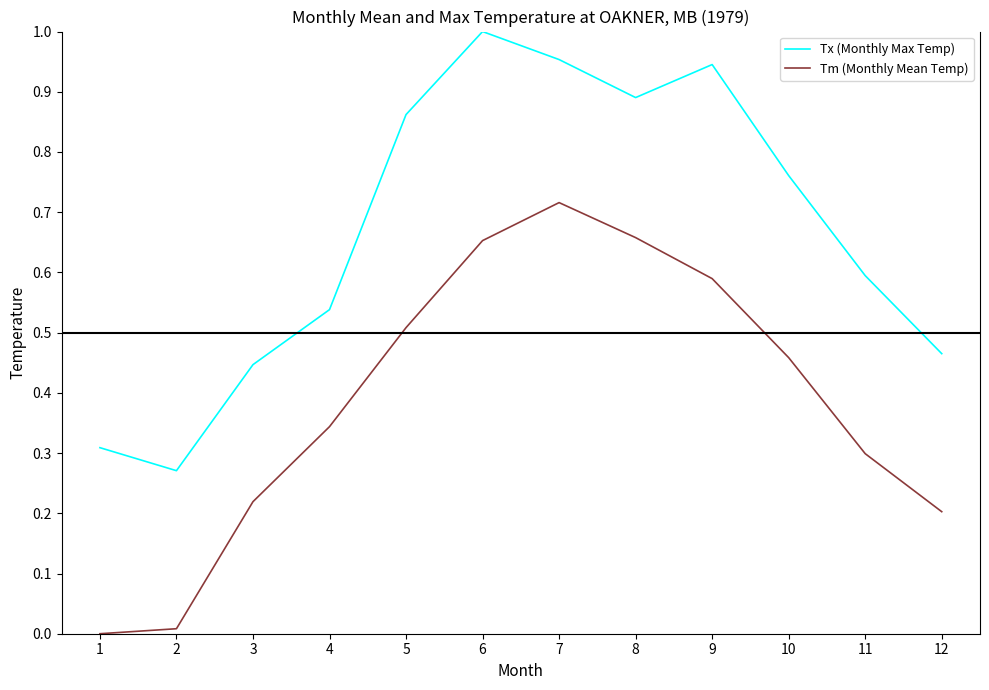

True or false: Tx (Monthly Max Temp) and Tm (Monthly Mean Temp) intersect in this chart.

False